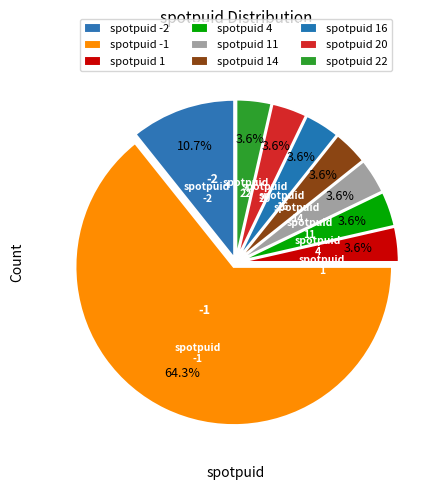

Rank the categories by value from highest to lowest.

-1, -2, 1, 4, 11, 14, 16, 20, 22